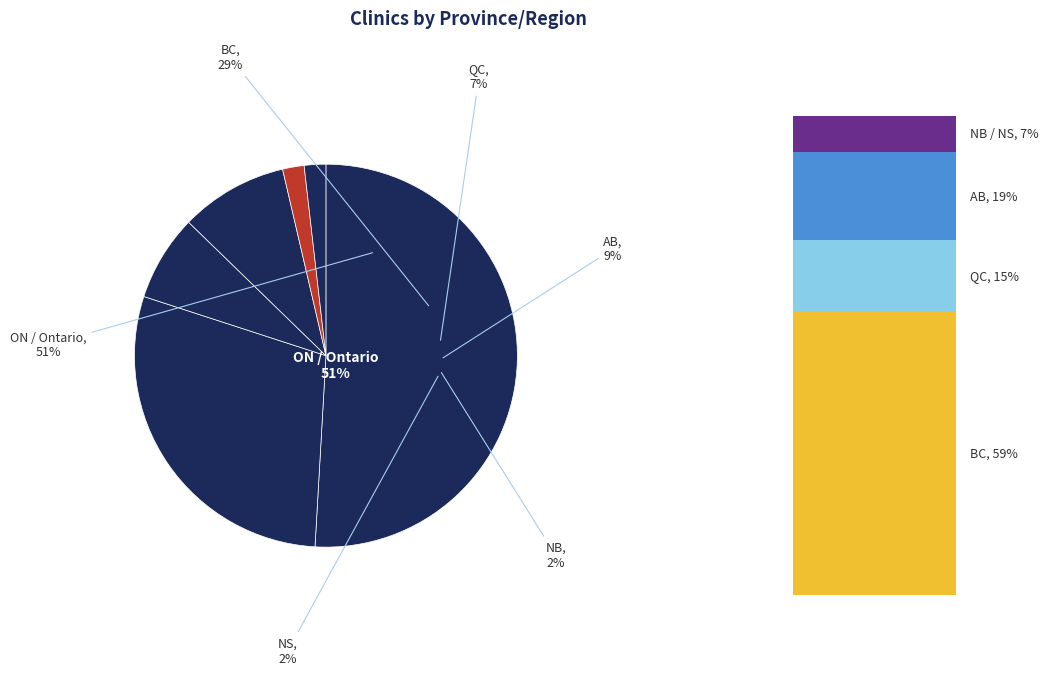

The AL slice represents 12% of the pie. True or false?

False